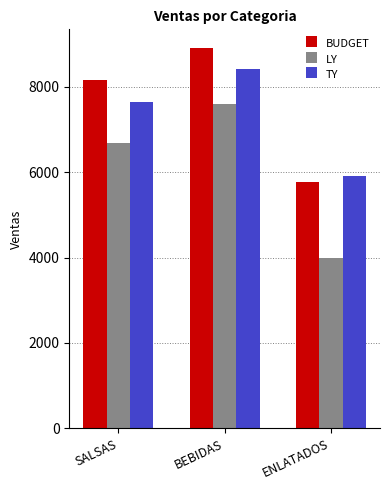

List the labels in order of BUDGET value, largest first.

BEBIDAS, SALSAS, ENLATADOS